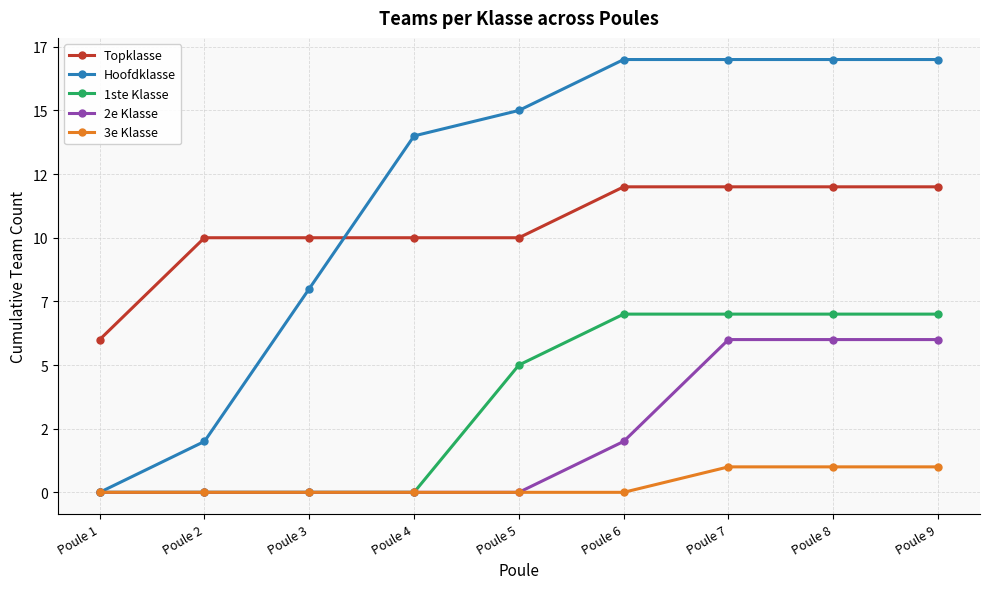

What are all the series names shown in the legend?

Topklasse, Hoofdklasse, 1ste Klasse, 2e Klasse, 3e Klasse